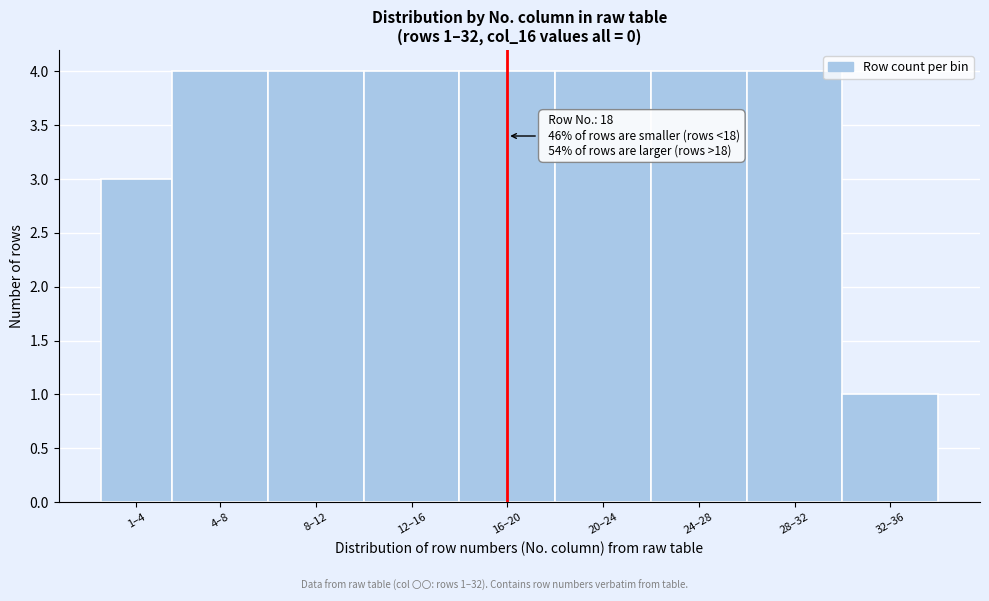

Reading left to right, list all the values displayed in this chart.

1–4=3	4–8=4	8–12=4	12–16=4	16–20=4	20–24=4	24–28=4	28–32=4	32–36=1